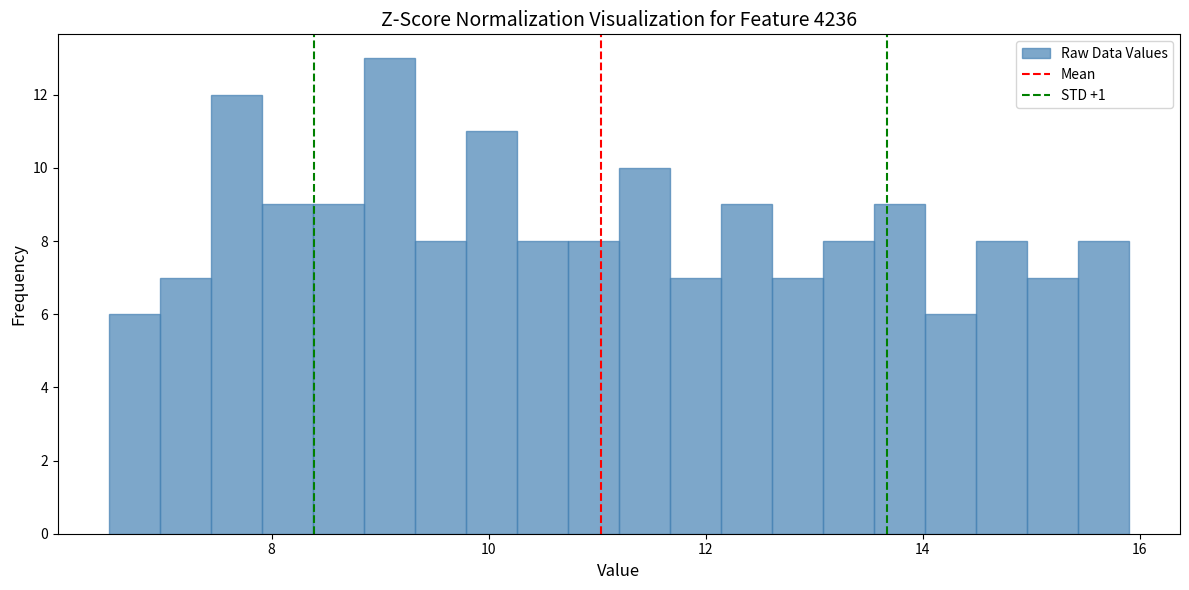

Around what value on the x-axis is the tallest bar? Give the approximate position of its centre, as read against the axis.

9.0